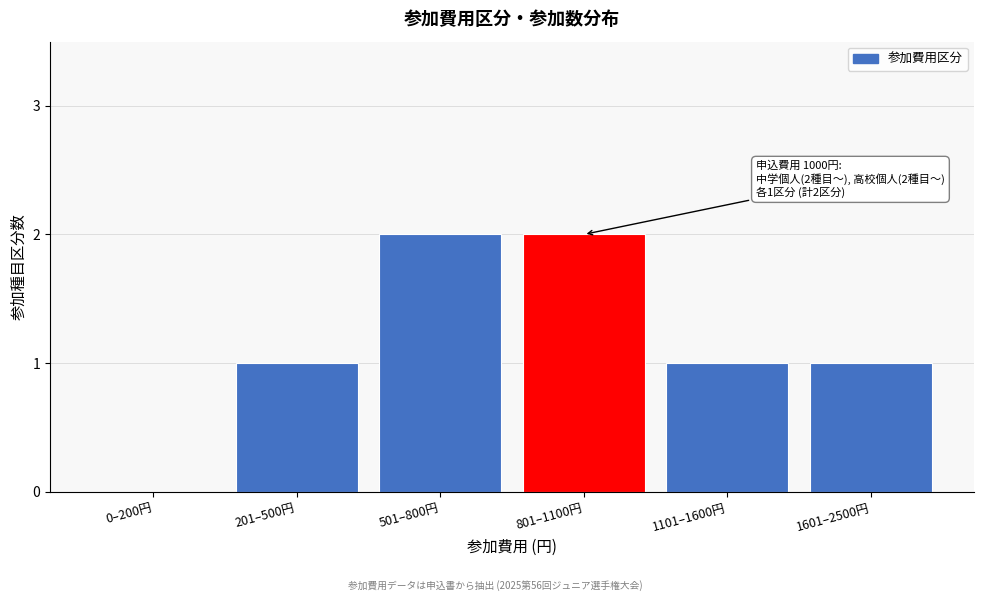

Reading right to left, extract all data points from this chart.

1601–2500円=1	1101–1600円=1	801–1100円=2	501–800円=2	201–500円=1	0–200円=0